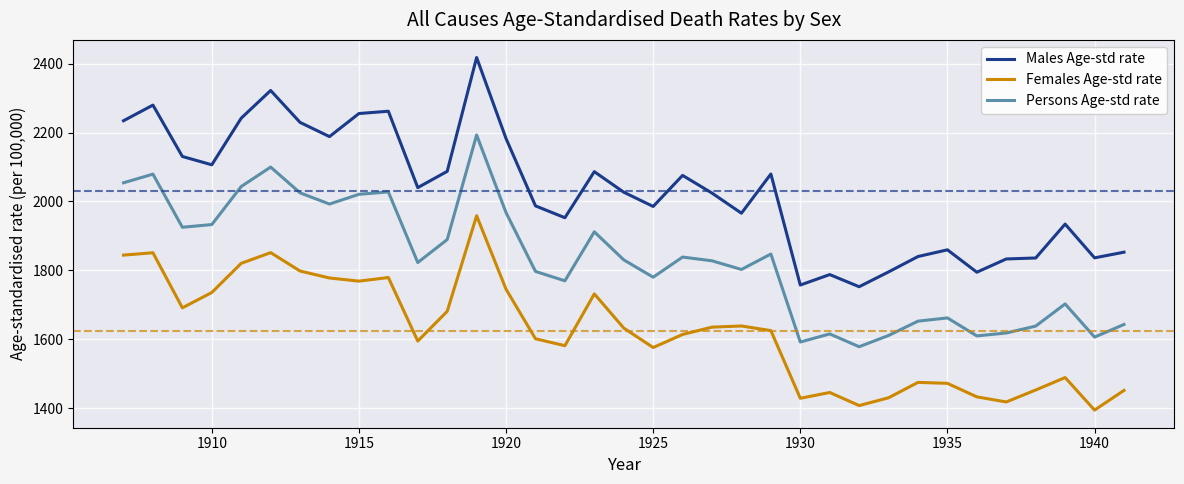

True or false: Females Age-std rate and Males Age-std rate cross at least once.

False